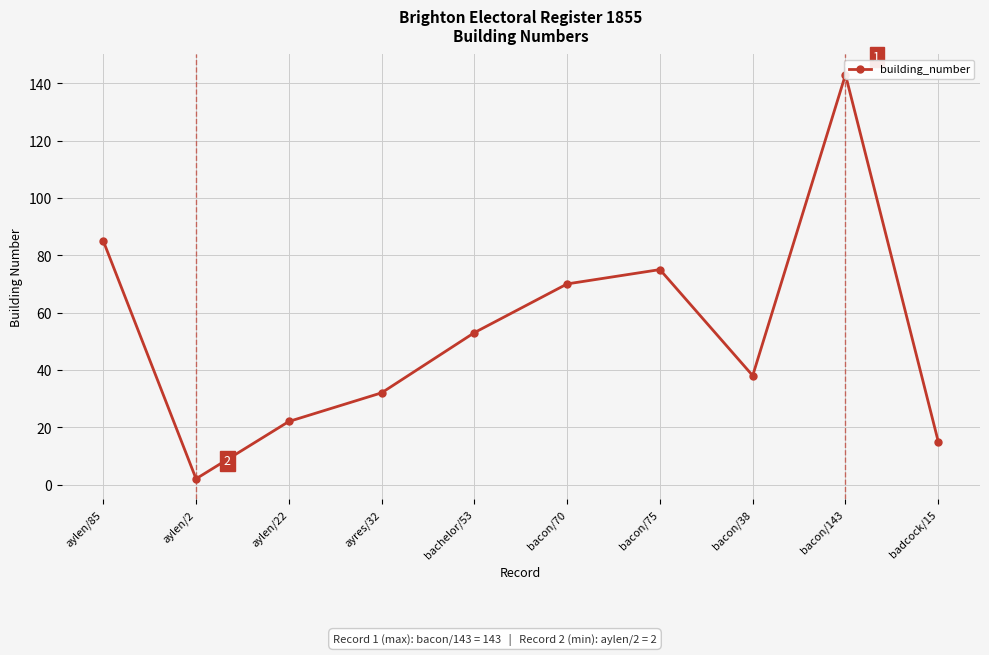

Which label corresponds to the largest value in the chart?

bacon/143